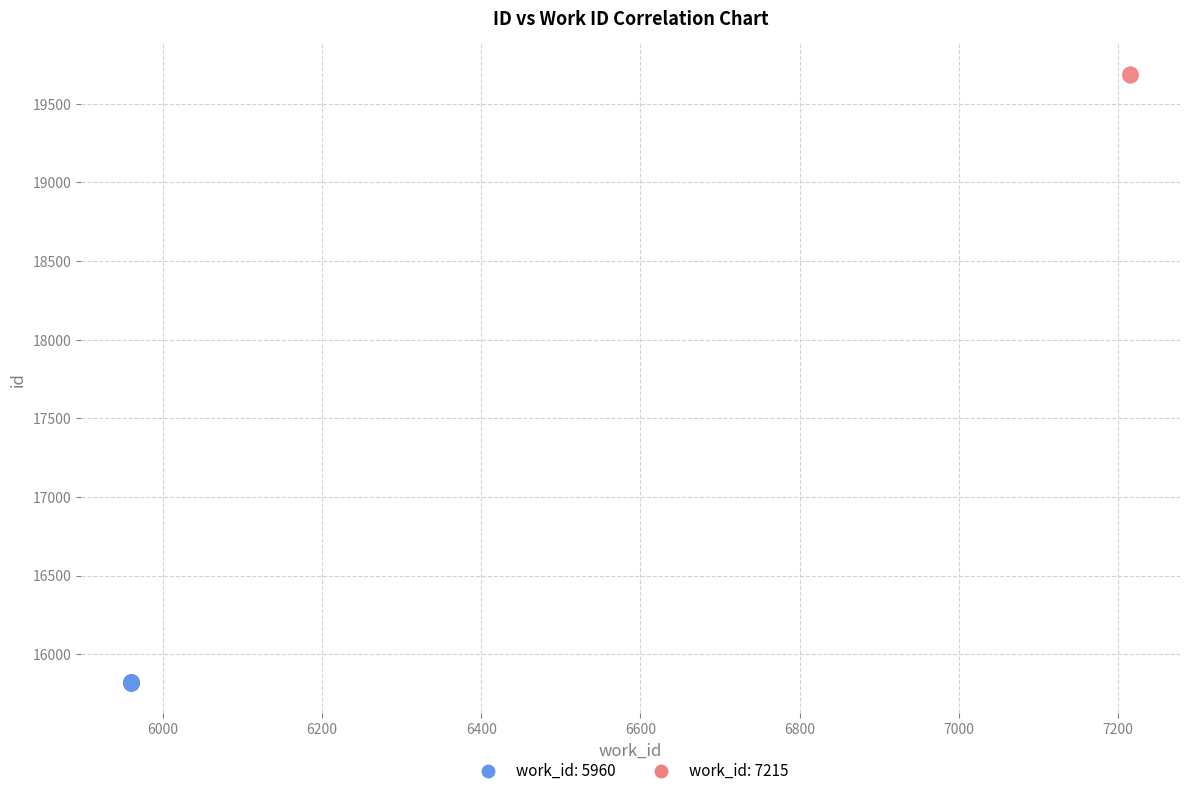

What are all the series names shown in the legend?

work_id: 5960, work_id: 7215